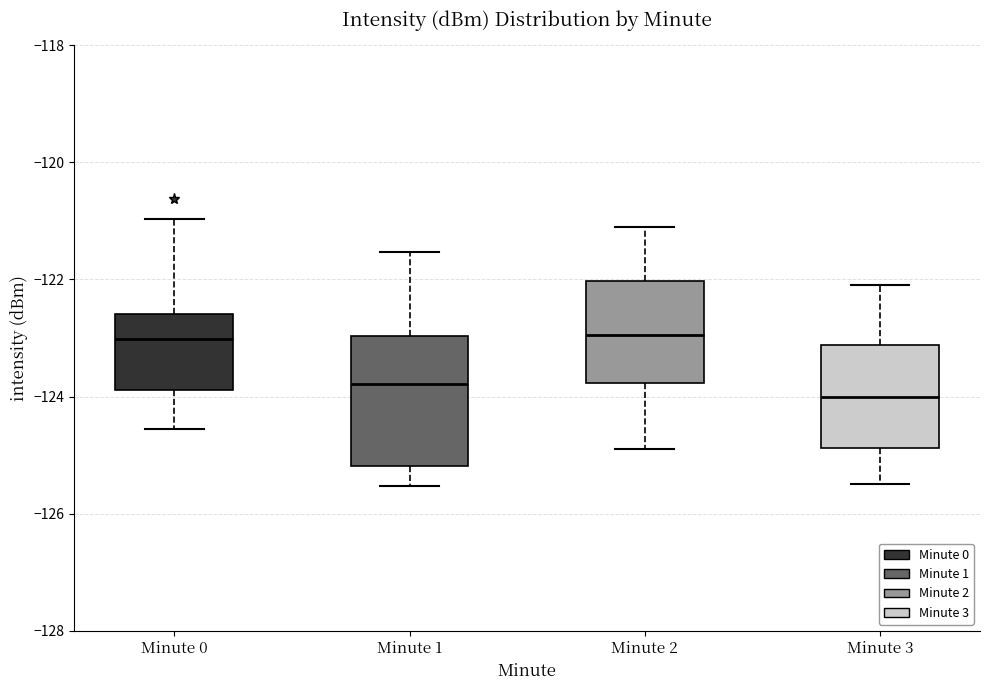

Reading left to right, read every box against the y-axis: the position of its median line, the range the box covers, and the ends of its whiskers. The values are not printed on the chart, so give them approximately, as read against the axis.

Minute 0: median -123.0, box -123.8 to -122.6, whiskers -124.6 to -121.0
Minute 1: median -123.8, box -125.2 to -123.0, whiskers -125.6 to -121.6
Minute 2: median -123.0, box -123.8 to -122.0, whiskers -124.8 to -121.0
Minute 3: median -124.0, box -124.8 to -123.2, whiskers -125.4 to -122.0